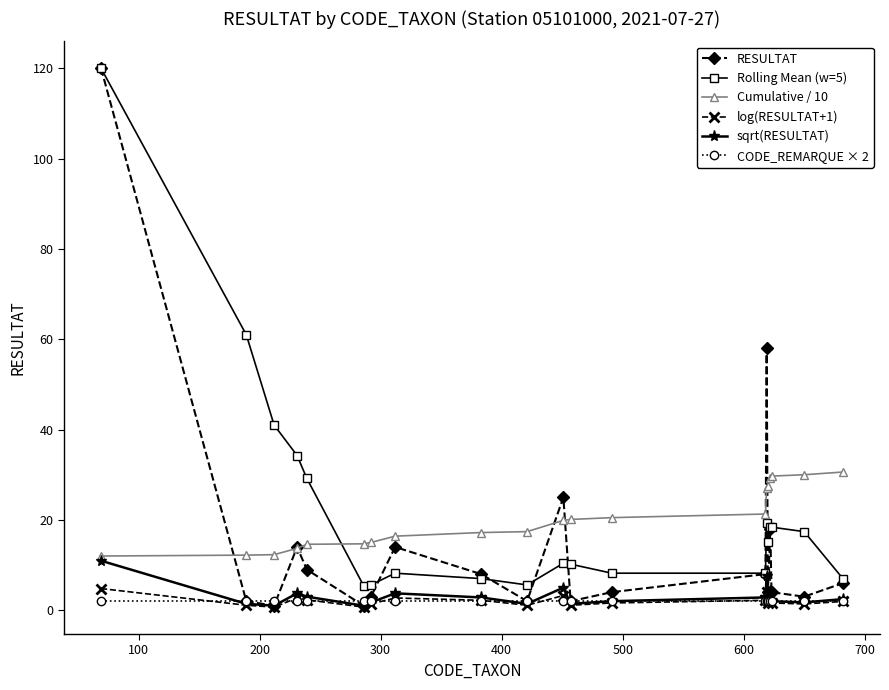

In log(RESULTAT+1), how many points are higher than both neighbors (excluding endpoints)?

5